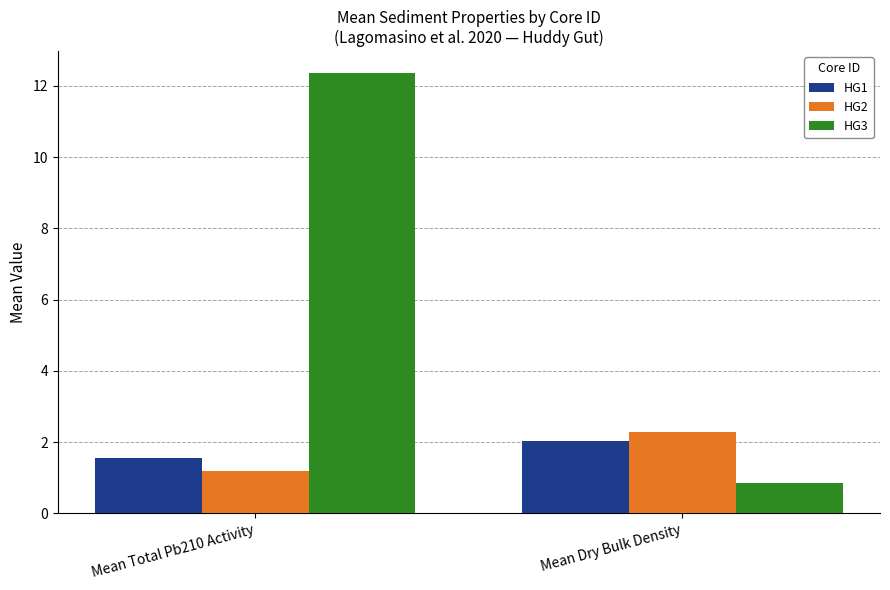

What is the greatest value displayed?

12.4